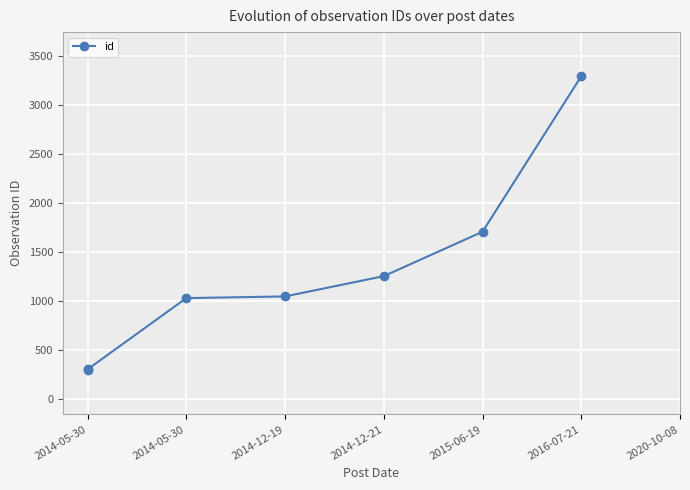

The value at 2016-07-21 is 1493. True or false?

False